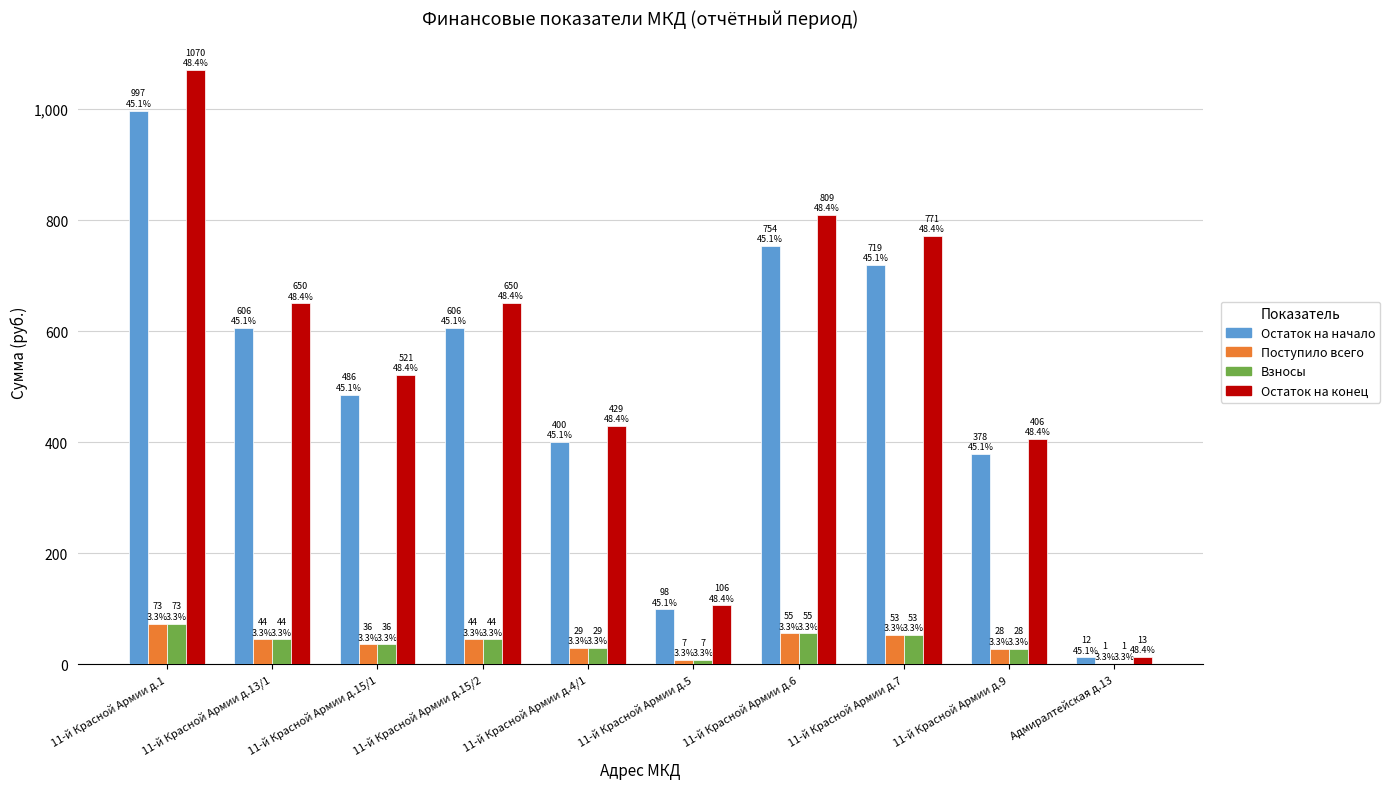

Which series has the largest total across all categories?

Остаток на конец